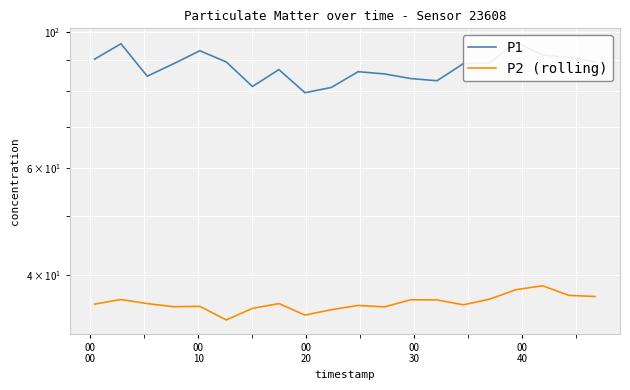

Rank the series by their average value, from highest to lowest.

P1, P2 (rolling)